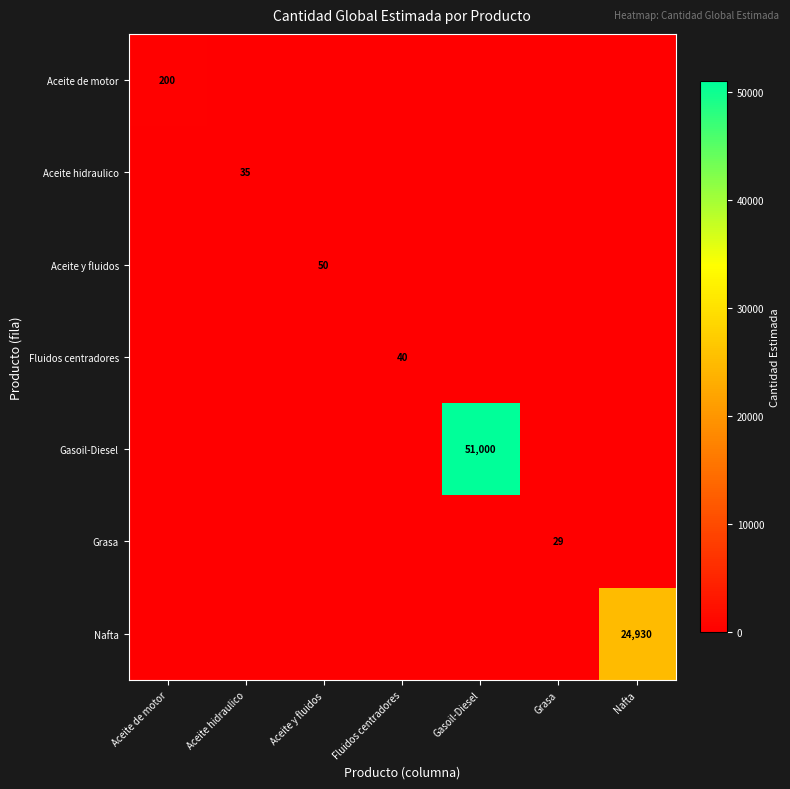

Which series changed the most between Aceite de motor and Grasa?

Aceite de motor